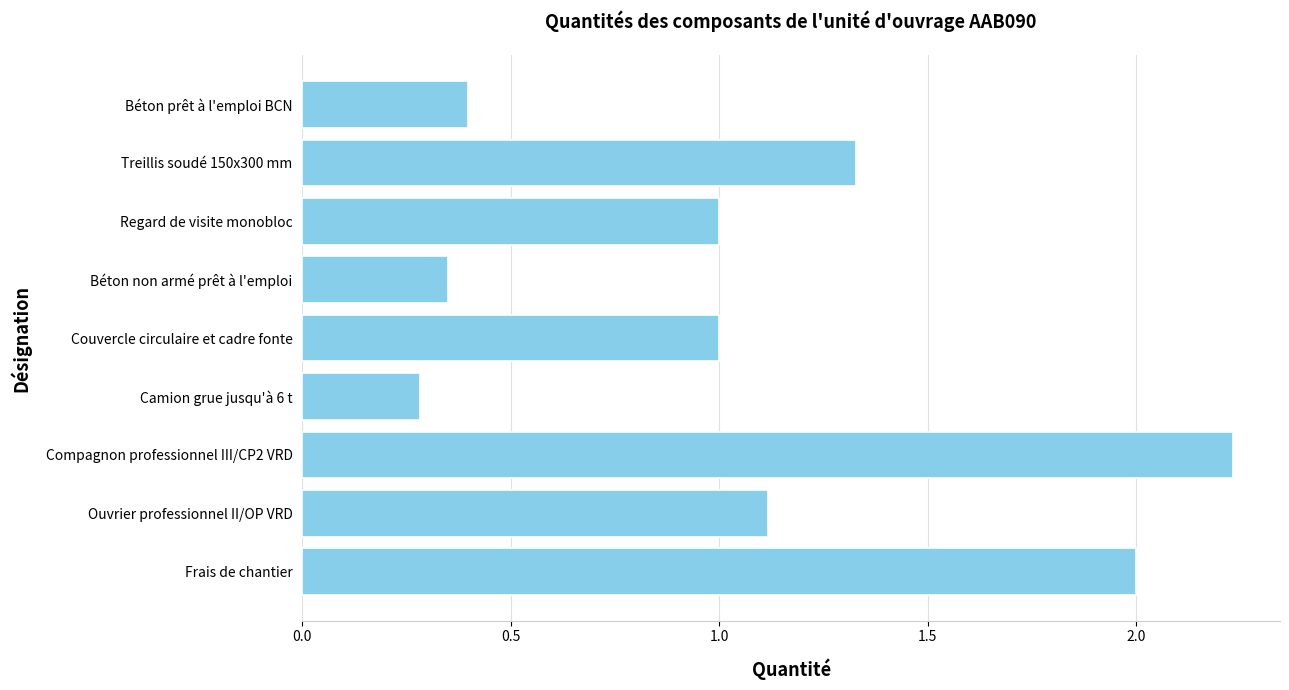

Does the chart contain stacked bars?

No